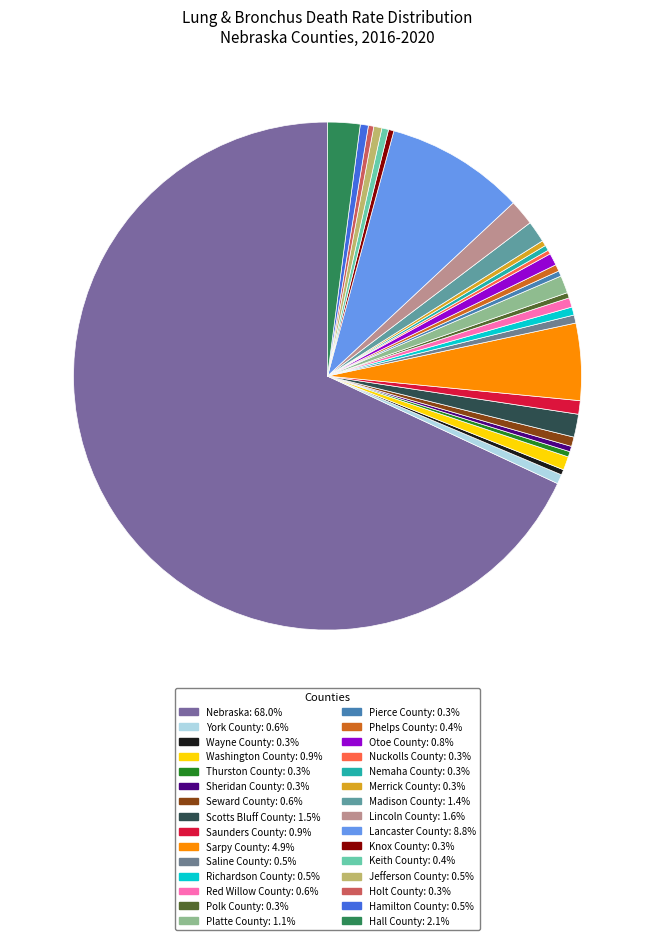

What percentage is NOT represented by Nuckolls County?

99.7%